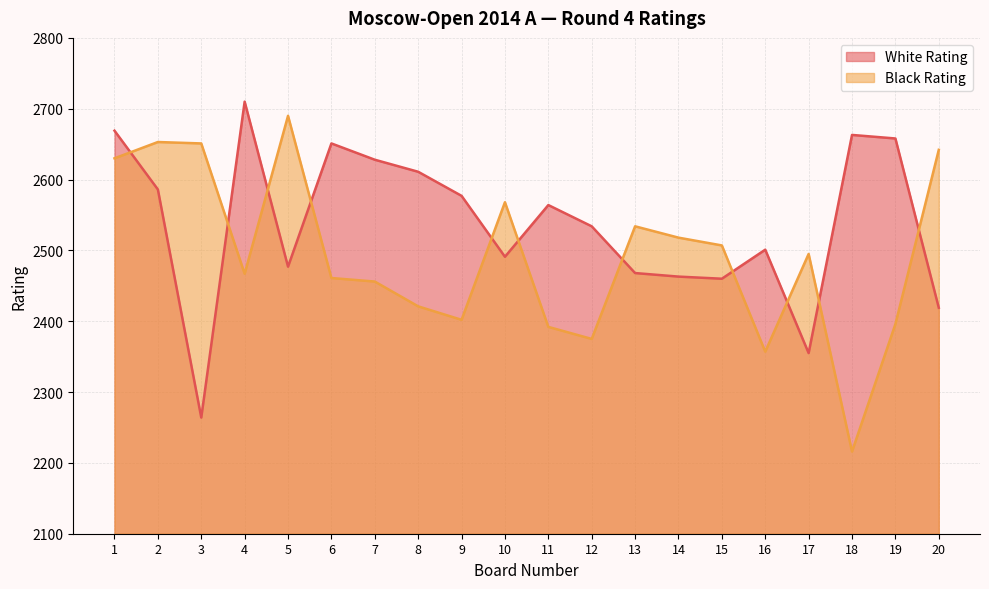

Where is the first local maximum for Black Rating?

2